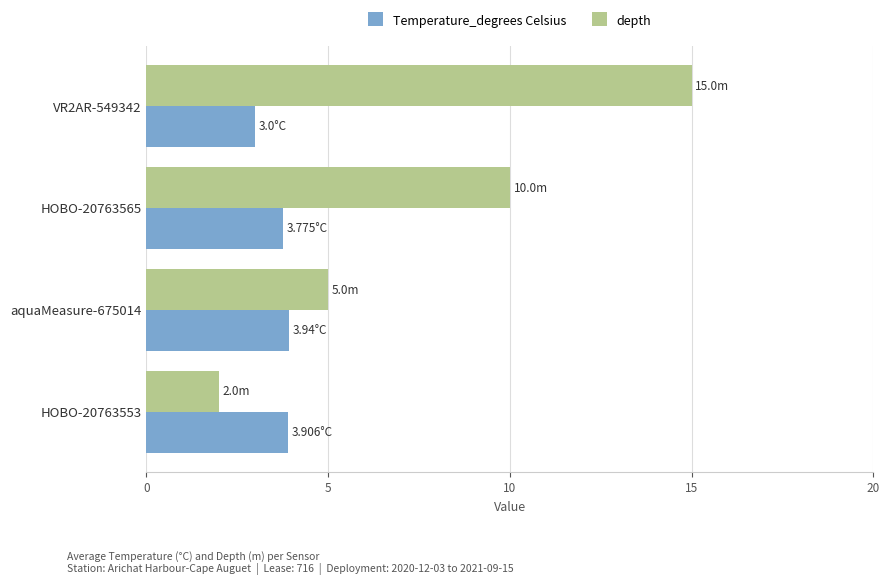

Rank the series by their maximum value, from highest to lowest.

depth, Temperature_degrees Celsius